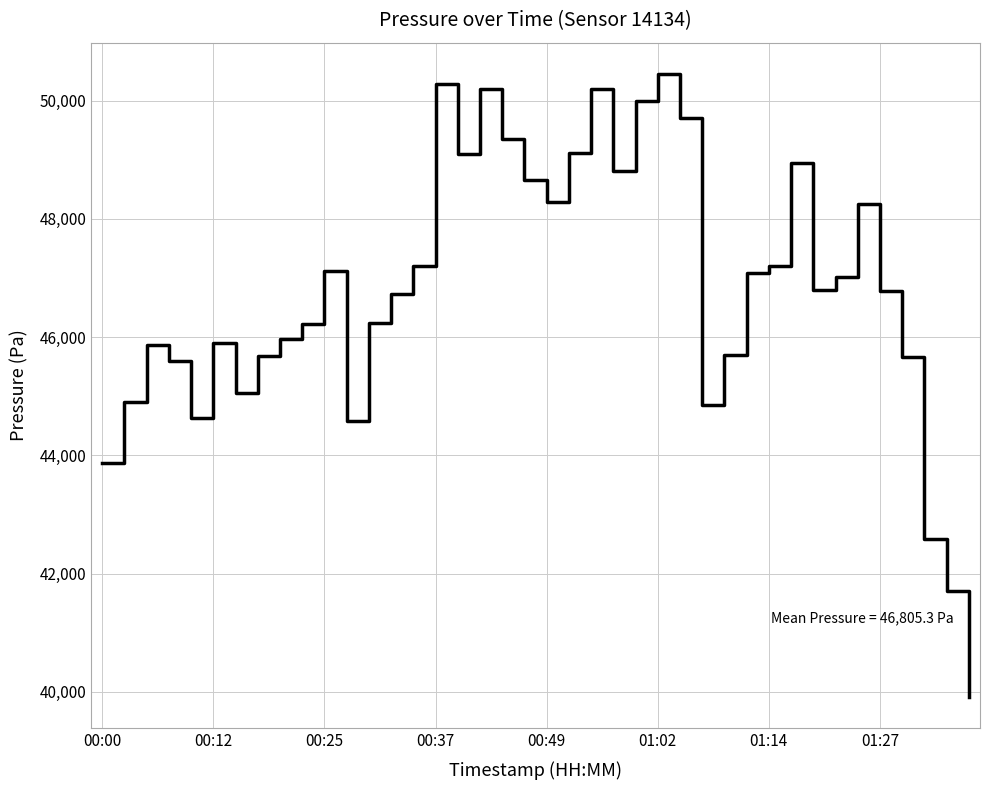

What is the minimum value shown in the chart?

39911.4